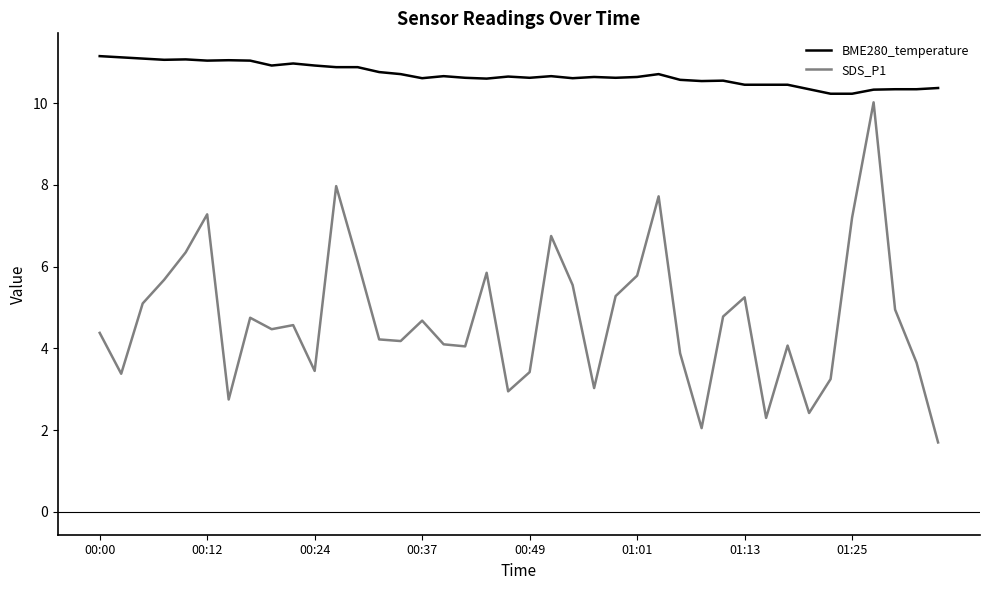

What are all the series names shown in the legend?

BME280_temperature, SDS_P1